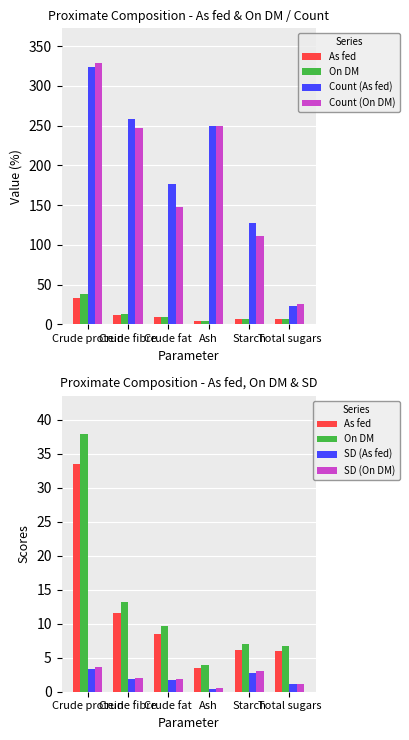

What is the difference between the maximum and minimum values in the SD (As fed) series?

2.9